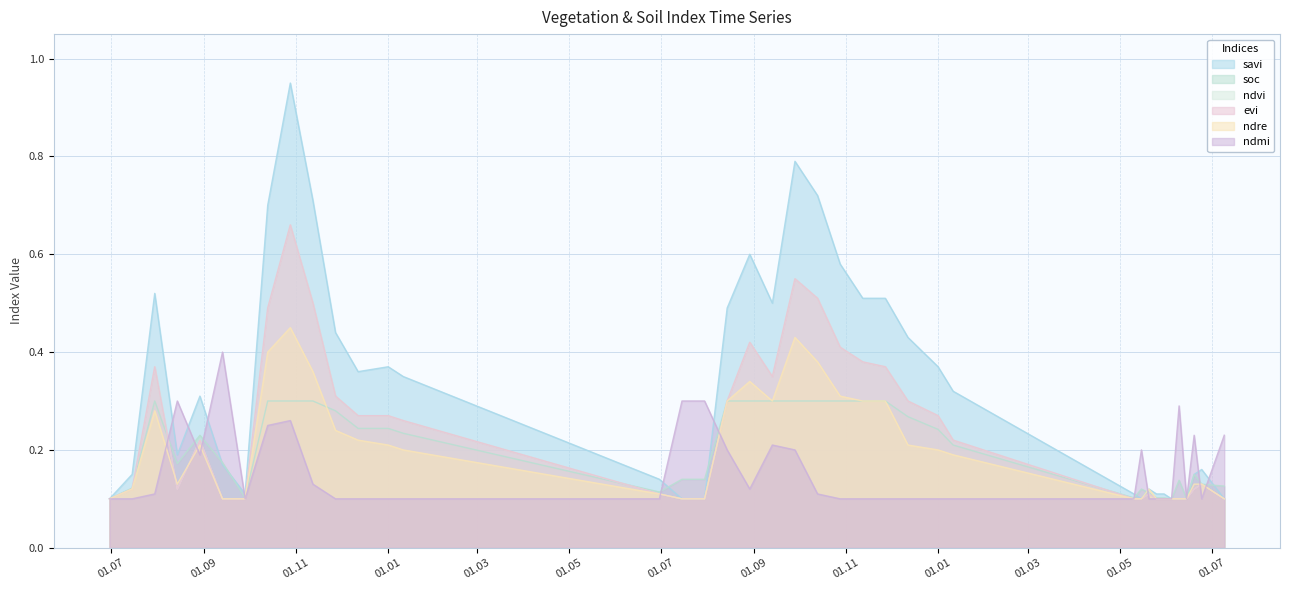

How many lines are shown in the chart?

6